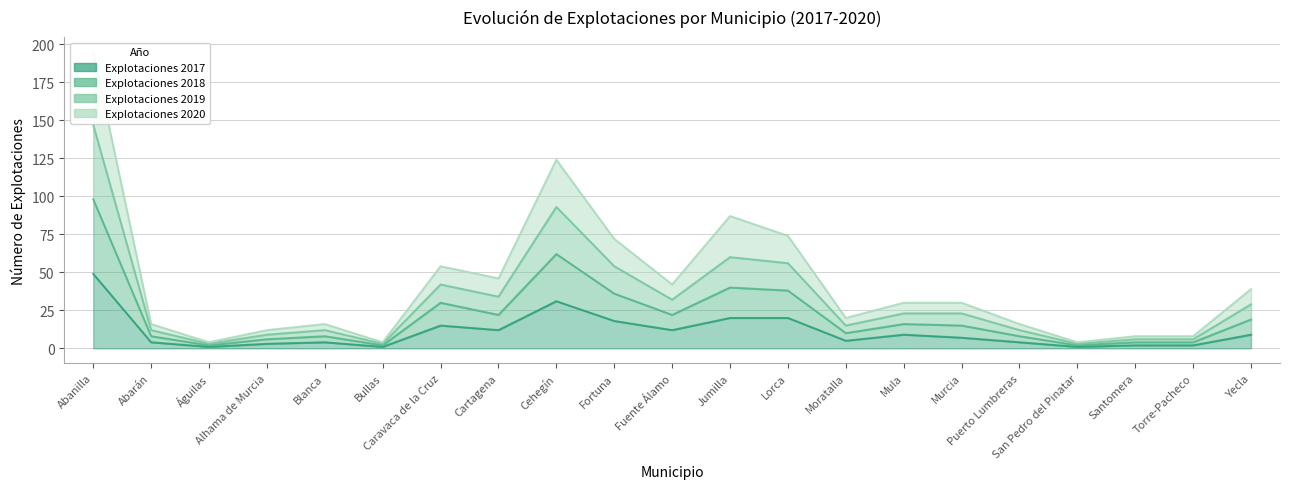

True or false: Explotaciones 2019 and Explotaciones 2017 intersect in this chart.

False